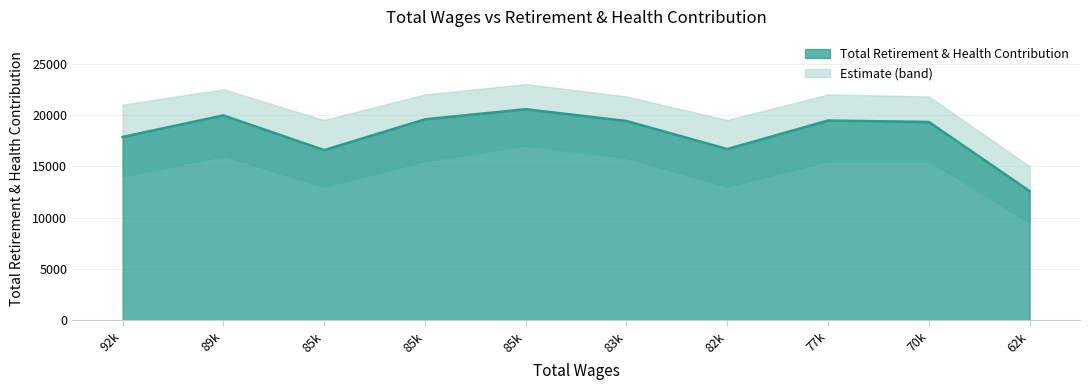

The value at 82k is 16677. True or false?

True